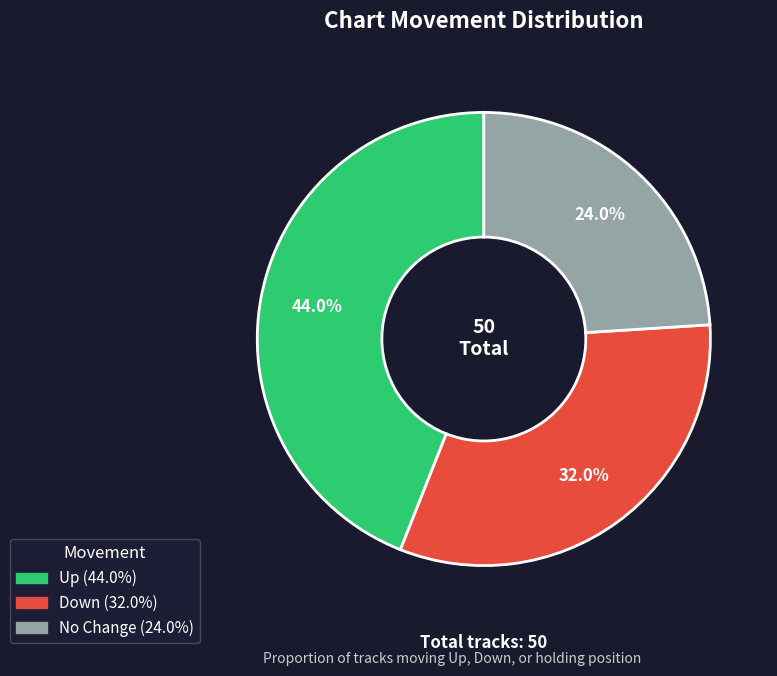

Is there a majority slice in this chart?

No